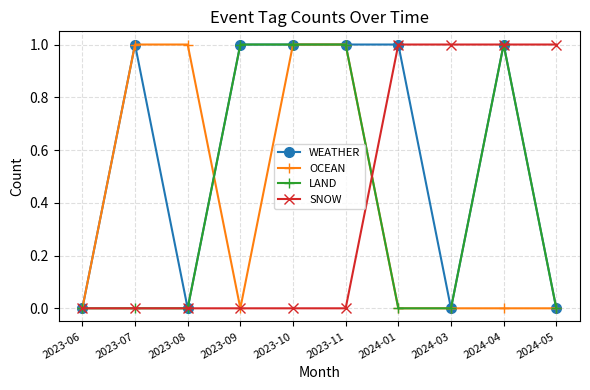

What is the label of the 3rd point from the right?

2024-03